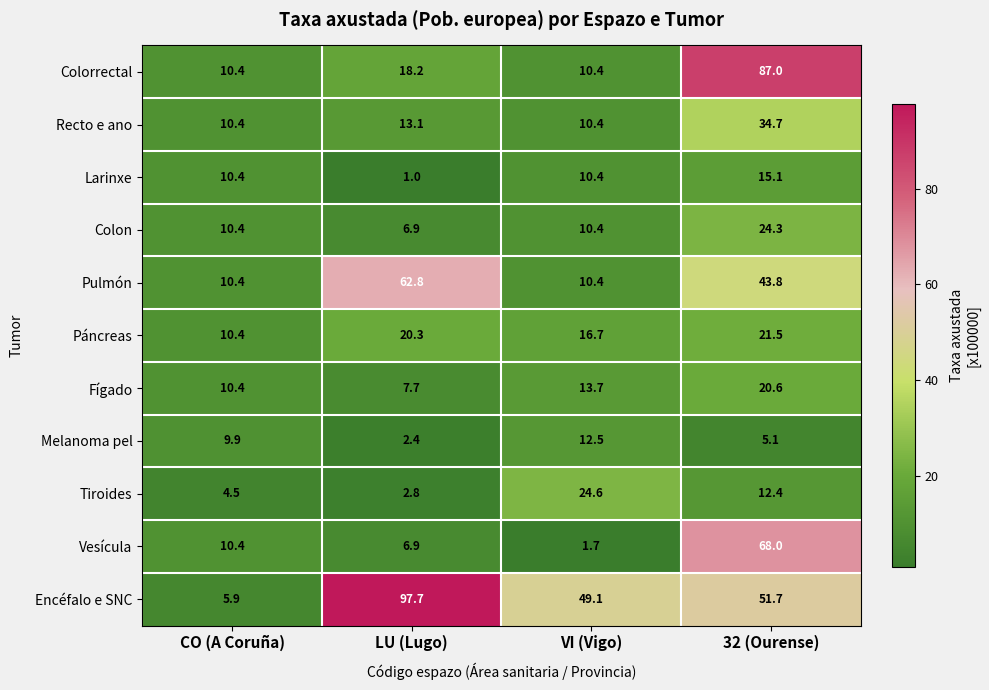

List the series in order of their peak value, lowest first.

Melanoma pel, Larinxe, Fígado, Páncreas, Colon, Tiroides, Recto e ano, Pulmón, Vesícula, Colorrectal, Encéfalo e SNC